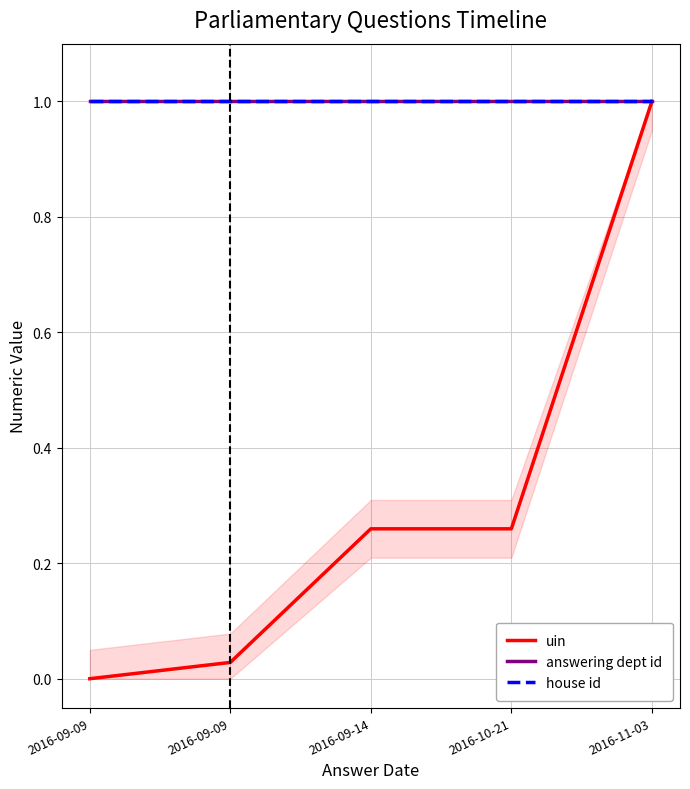

What is the greatest value displayed?

1.0